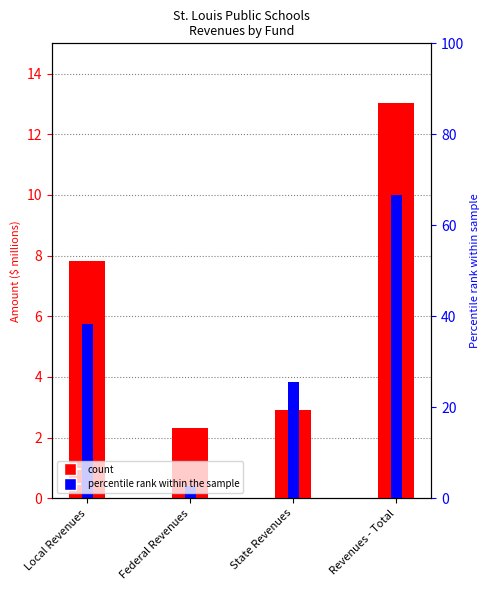

How many distinct data groups are displayed?

2